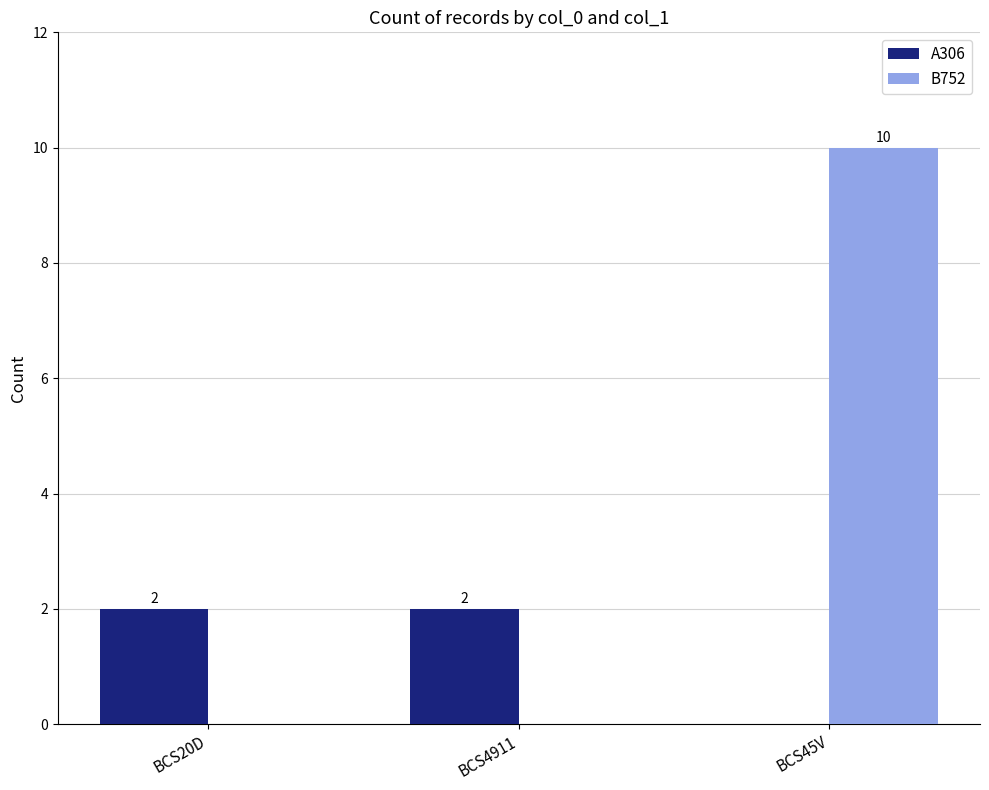

True or false: A306 has a value of 2 at BCS20D.

True